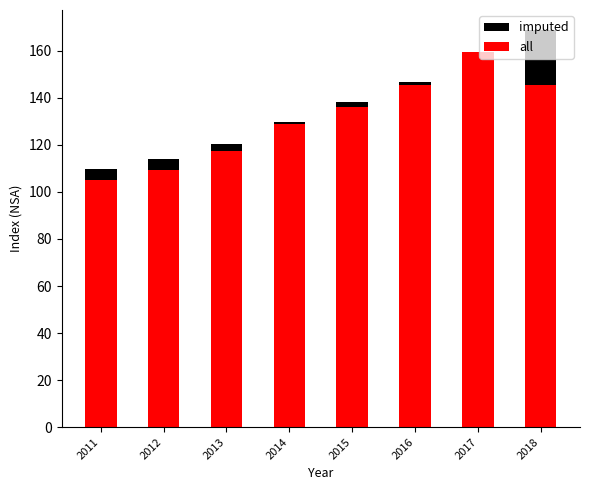

Reading right to left, list all the values displayed in this chart.

imputed: 2018=168.9	2017=156.8	2016=146.6	2015=138.3	2014=129.9	2013=120.4	2012=114.1	2011=109.8
all: 2018=145.6	2017=159.4	2016=145.6	2015=135.9	2014=128.9	2013=117.3	2012=109.5	2011=105.0